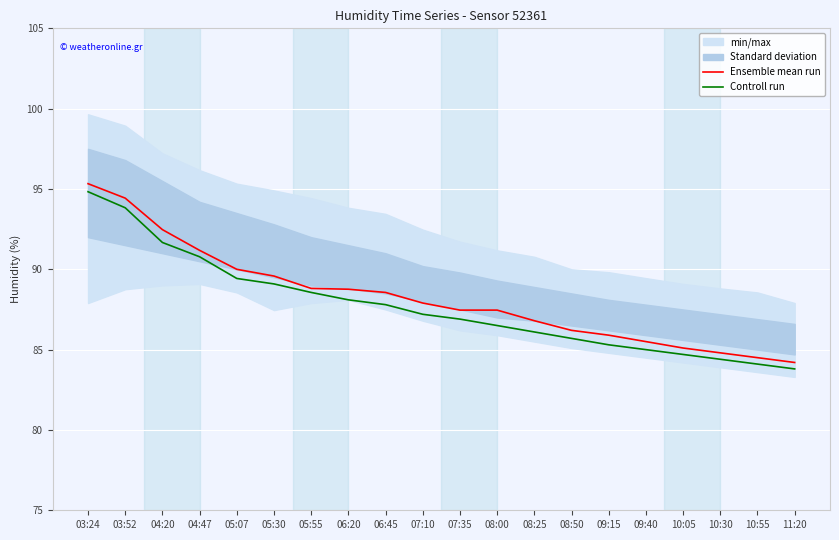

Rank the categories by Ensemble mean run value from lowest to highest.

11:20, 10:55, 10:30, 10:05, 09:40, 09:15, 08:50, 08:25, 07:35, 08:00, 07:10, 06:45, 06:20, 05:55, 05:30, 05:07, 04:47, 04:20, 03:52, 03:24